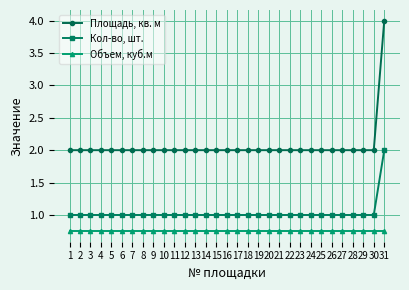

True or false: Объем, куб.м and Площадь, кв. м intersect in this chart.

False